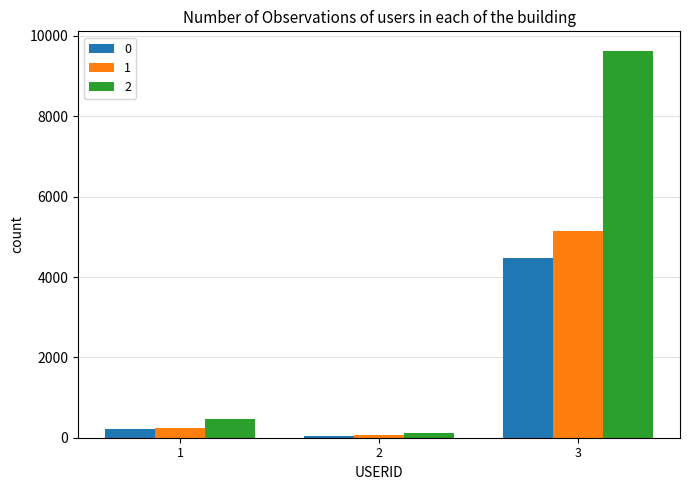

What is the difference between the maximum and second lowest values in the 0 series?

4264.4